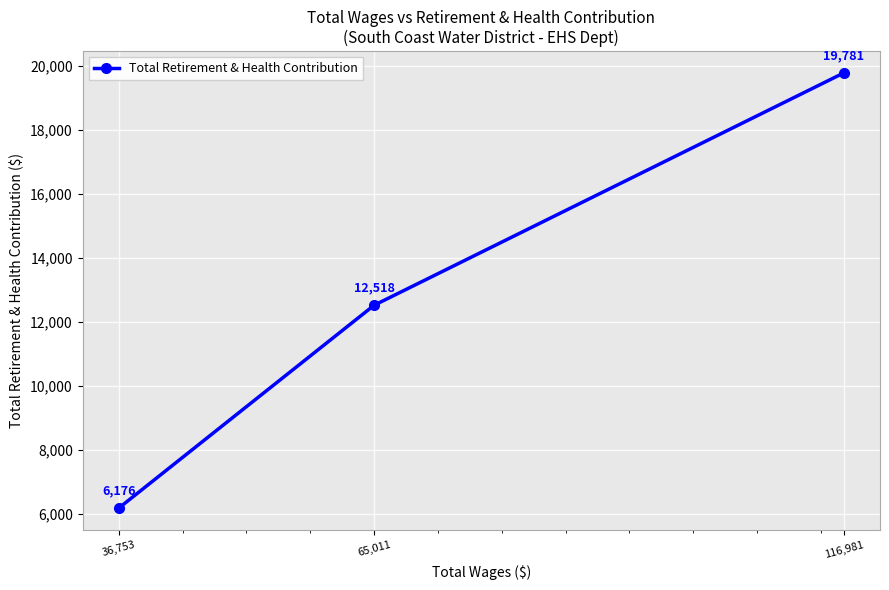

How many lines are shown in the chart?

1